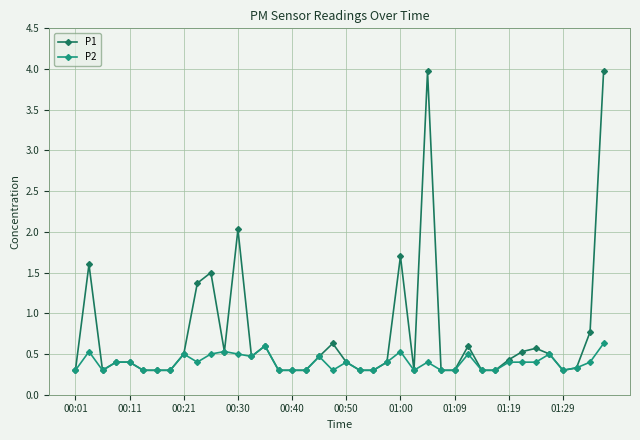

What is the value of the P2 point at the 7th from the left?

0.3